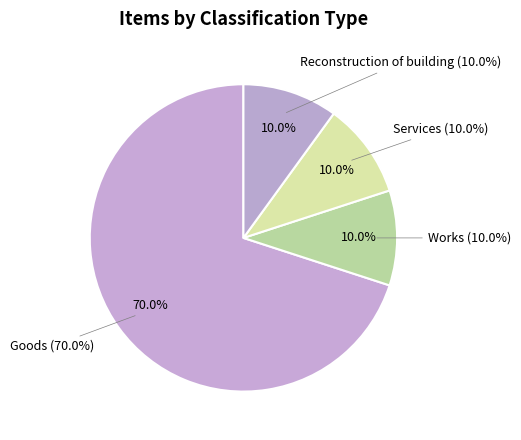

To the nearest percent, what is the average slice percentage?

25%